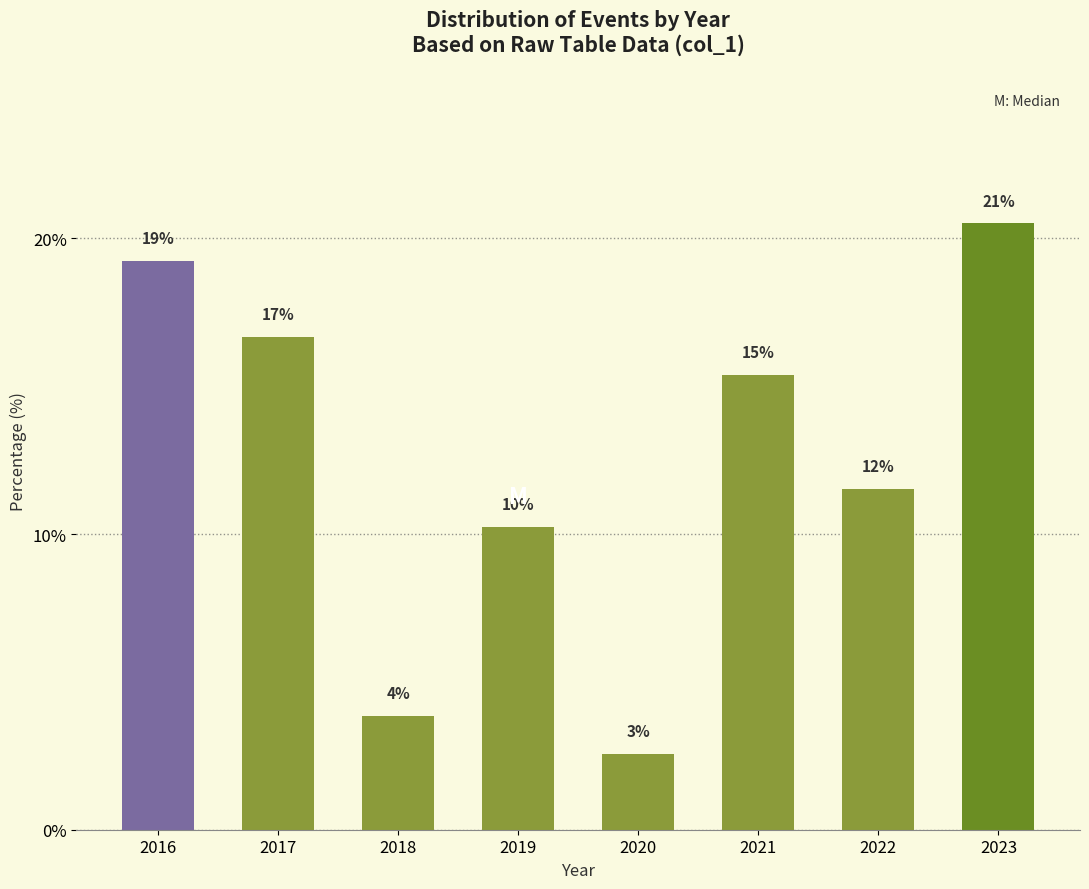

Are the bars horizontal?

No